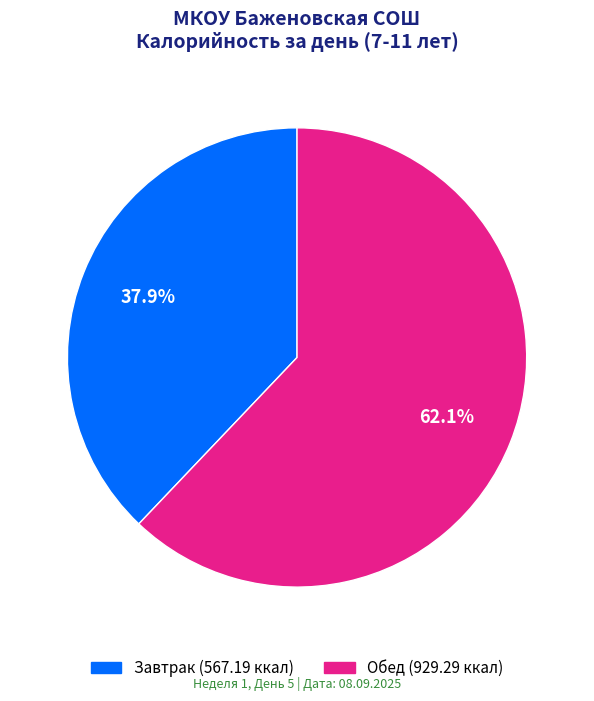

What is the total percentage of Завтрак and Обед?

100.0%